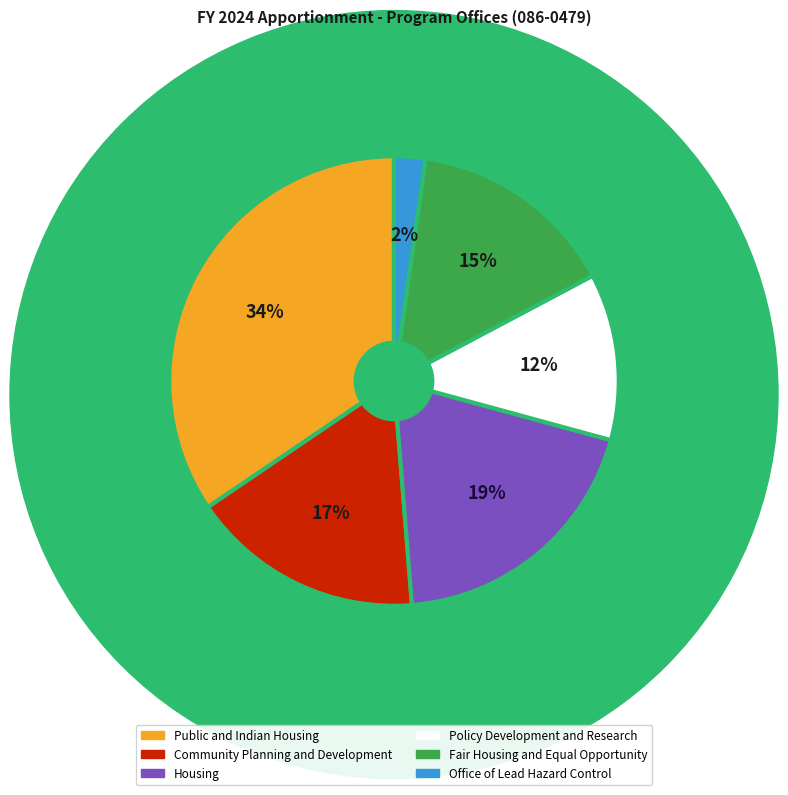

What is the largest slice in the pie chart?

Public and Indian Housing